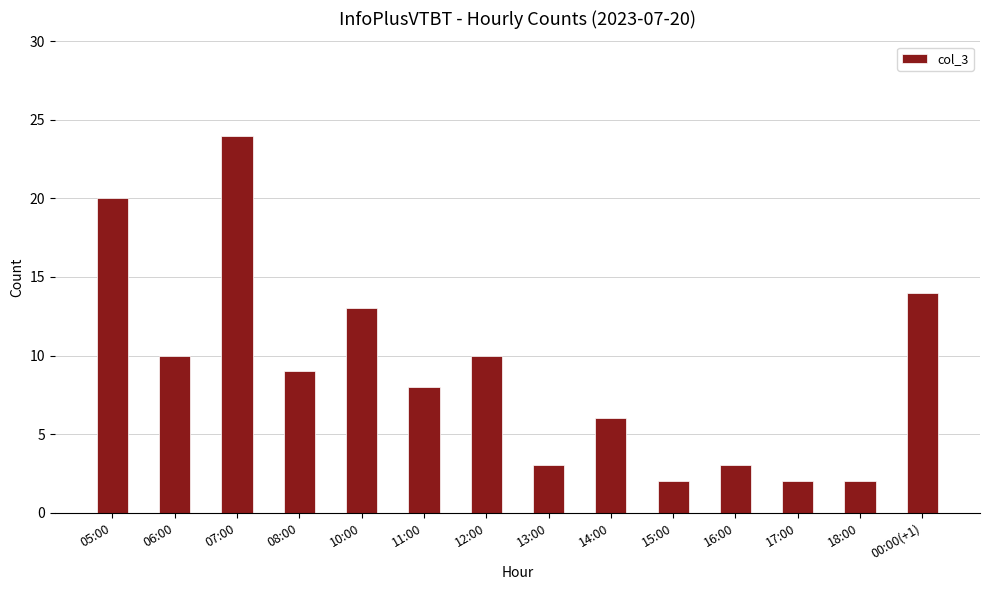

What is the approximate value at 17:00?

2